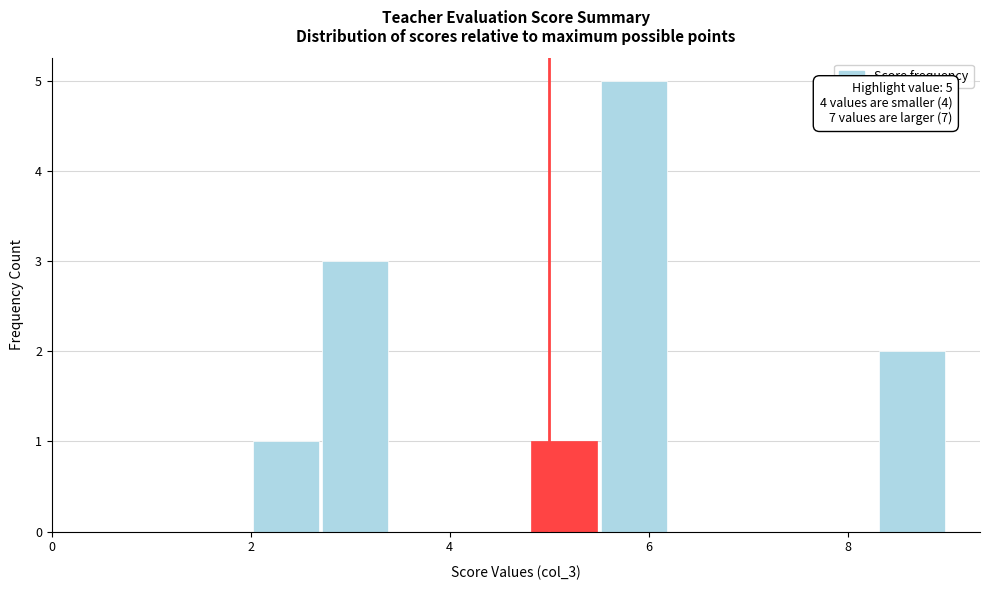

Read against the x-axis, roughly where is the centre of the tallest bar?

5.8